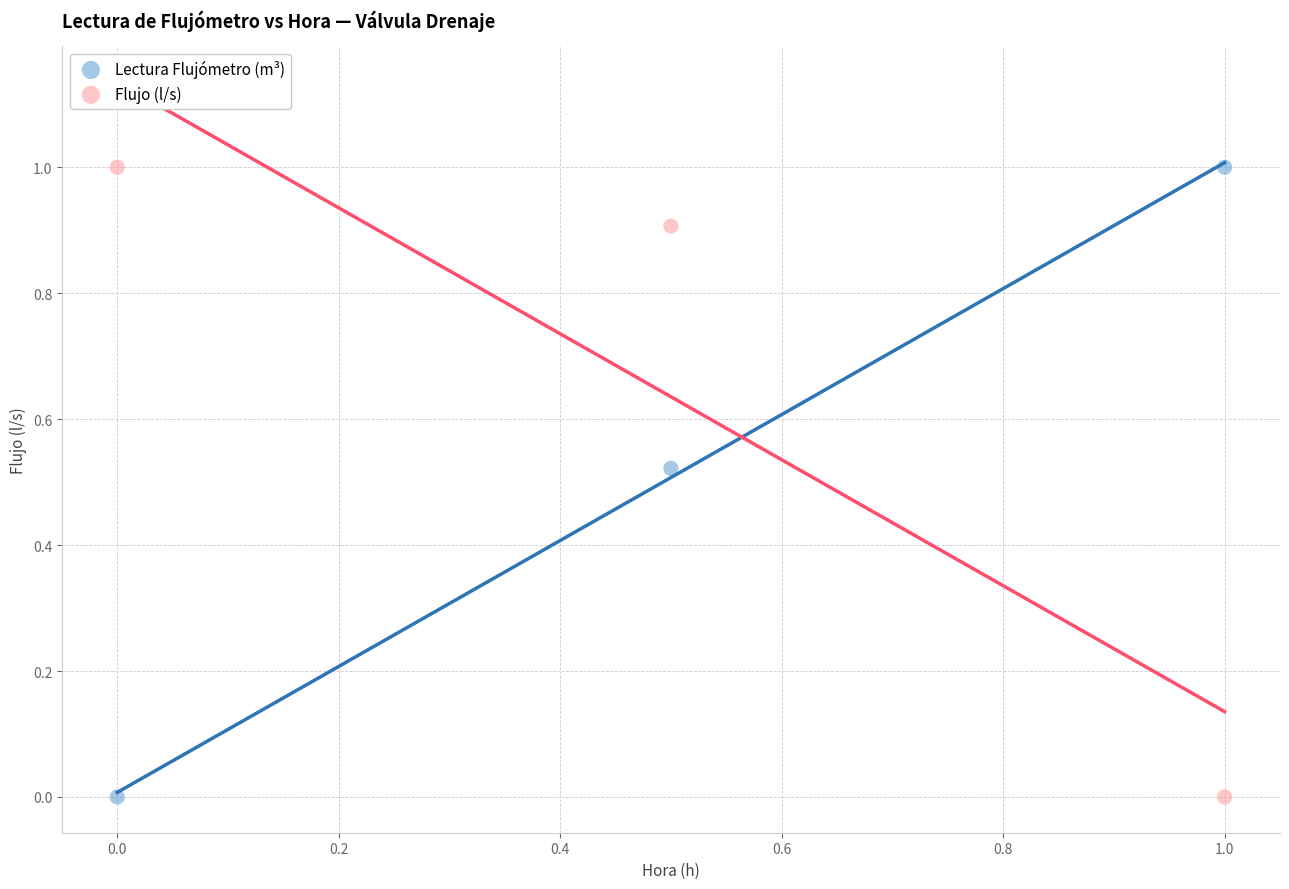

Across all data points, what is the average Y value?

0.6